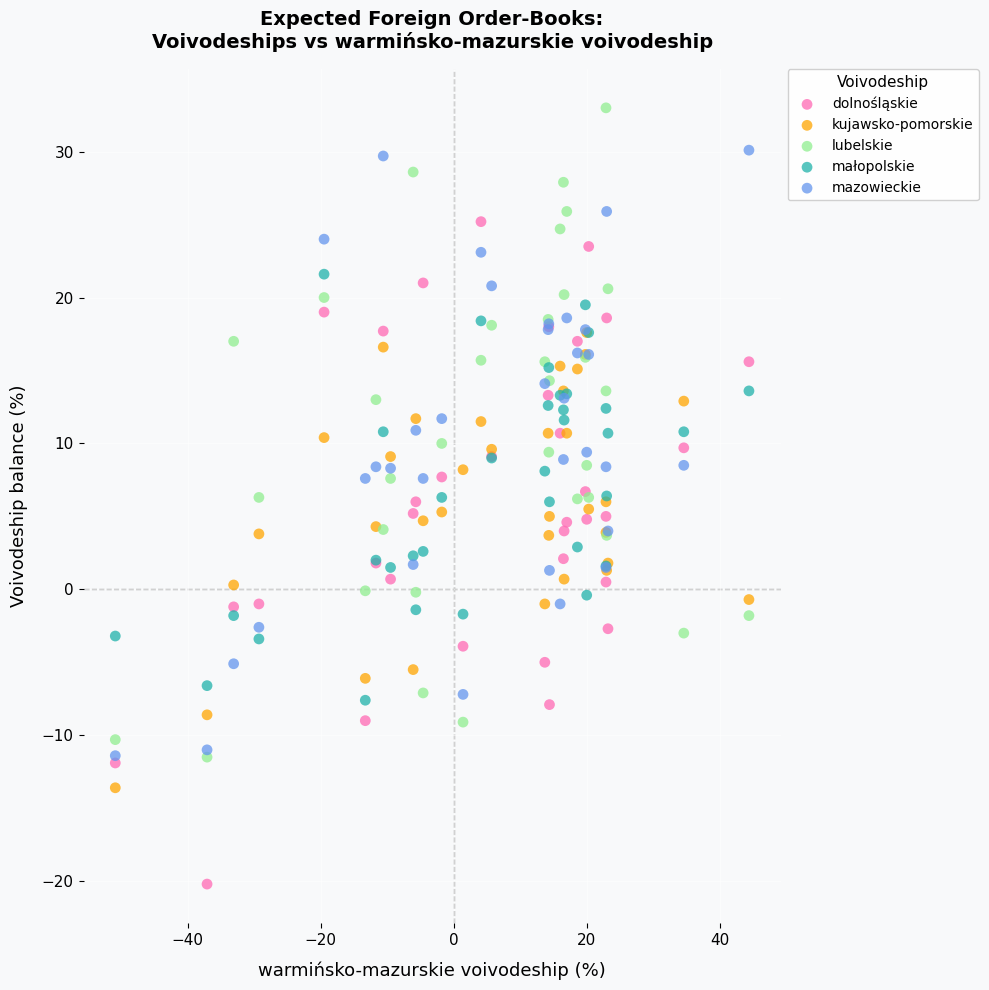

Which series contains the highest Y value?

lubelskie